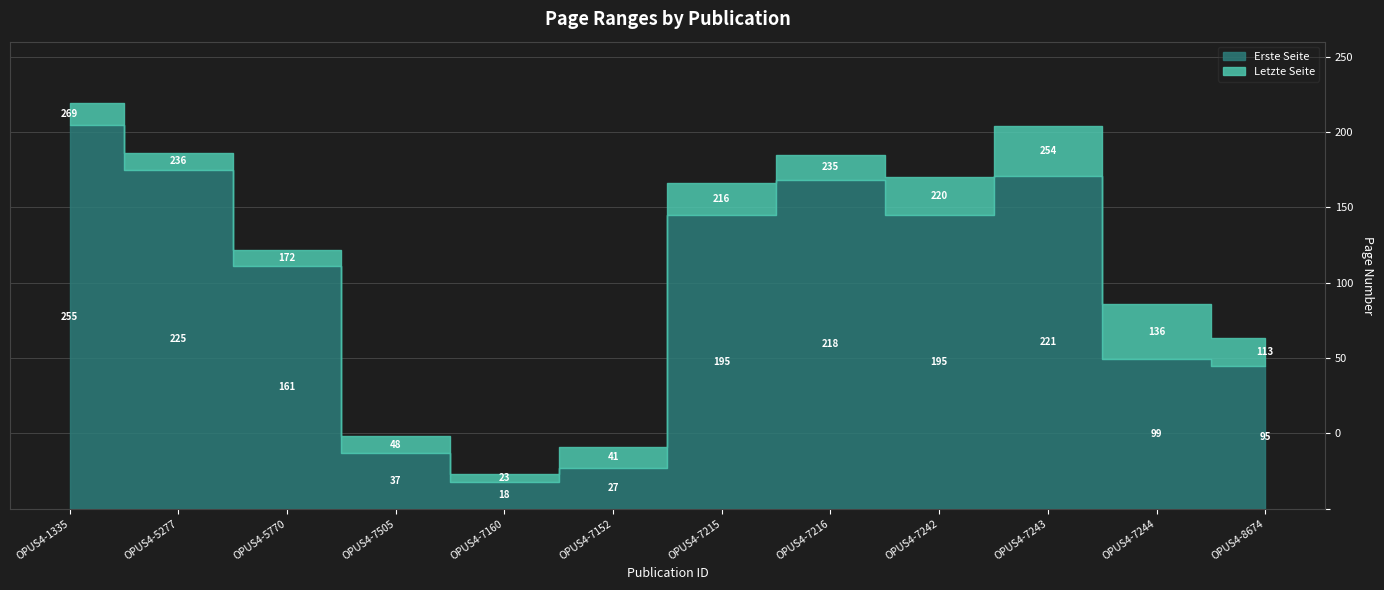

Which series has the widest spread of values?

Letzte Seite